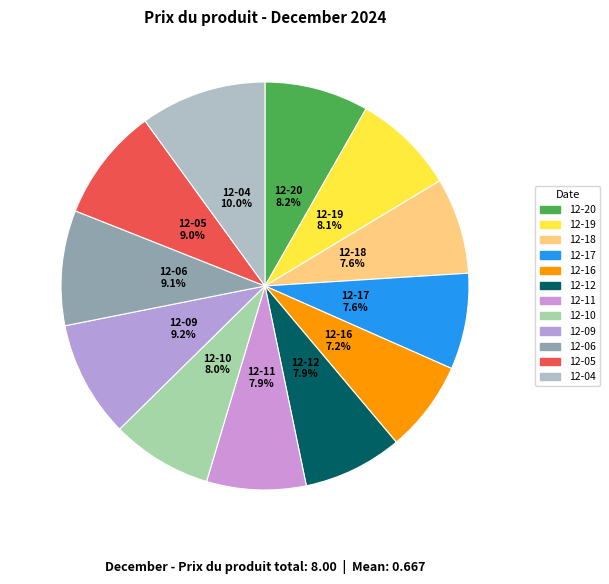

Count the number of slices in the pie.

12